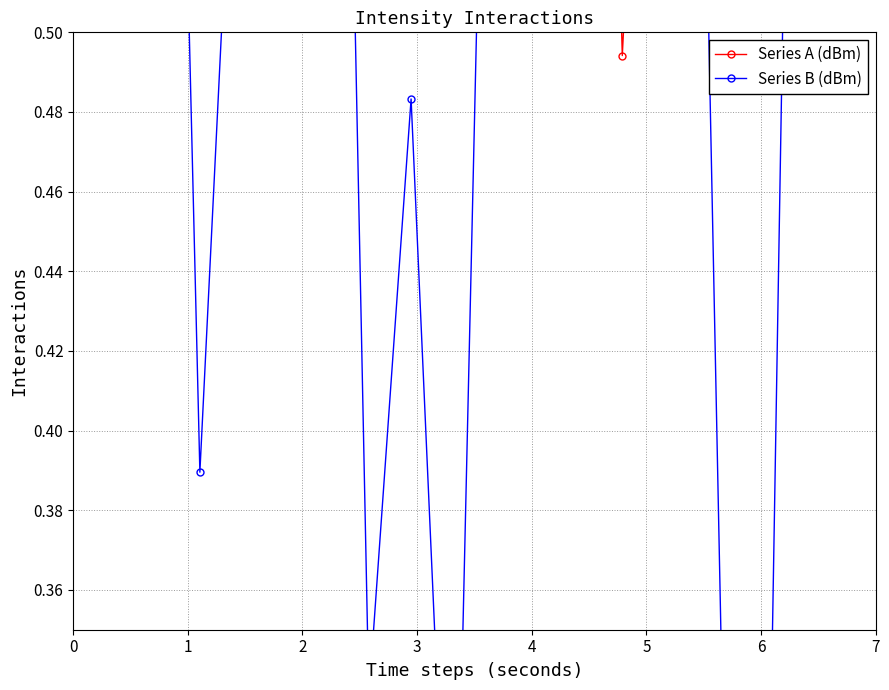

What is the greatest value displayed?

1.0